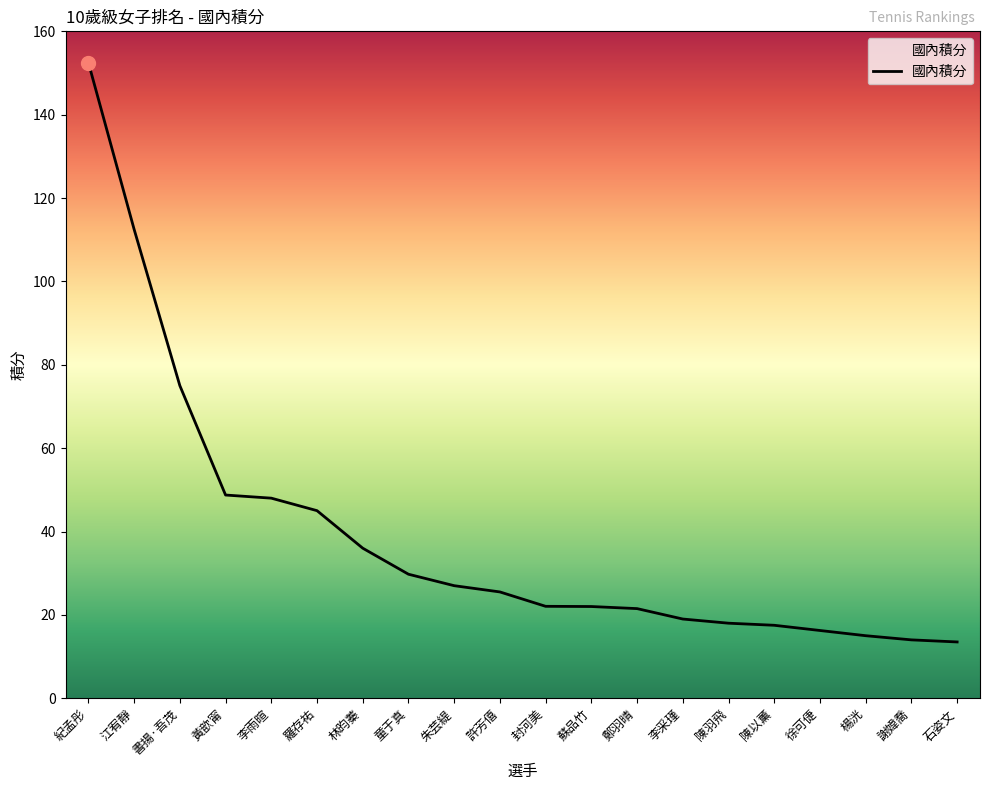

At which label does the data first exceed 25?

紀孟彤